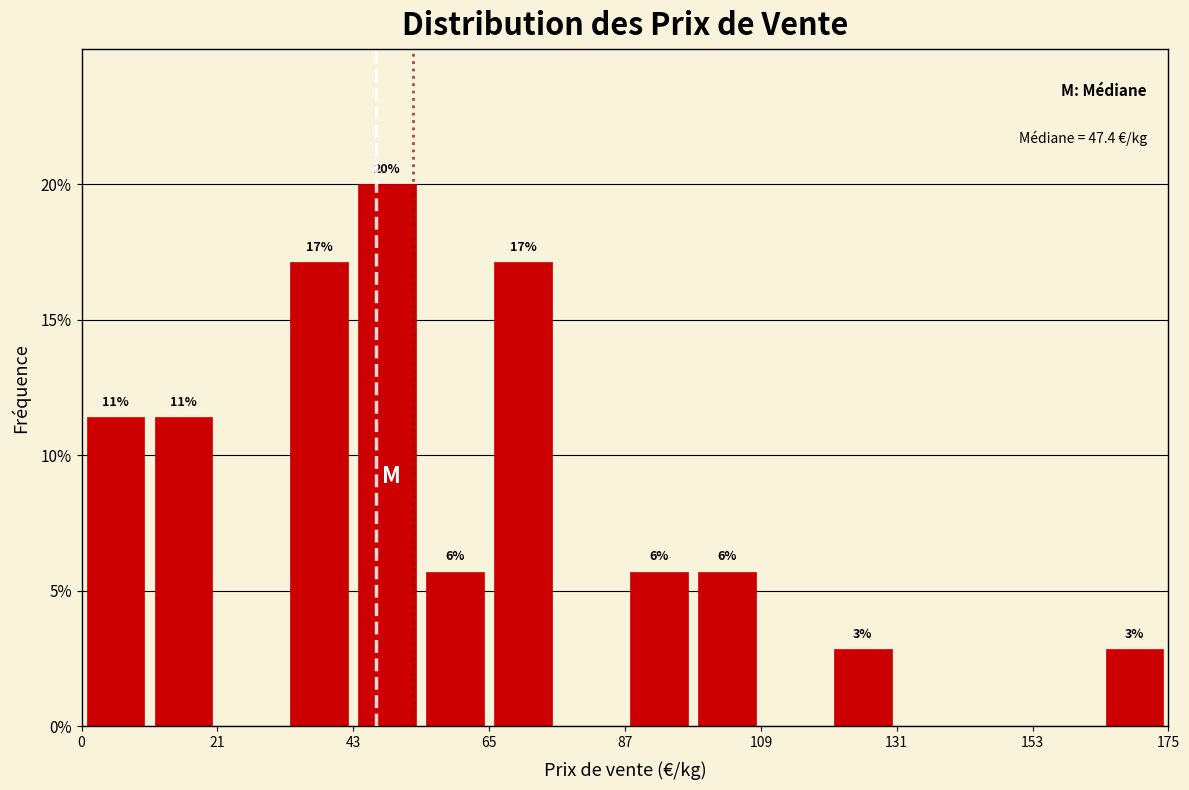

Read against the x-axis, roughly where is the centre of the tallest bar?

50